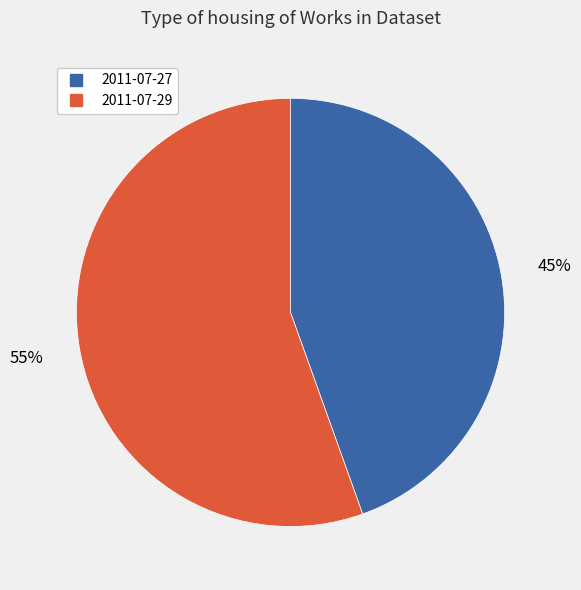

Approximately how many times larger is the value at 2011-07-29 compared to 2011-07-27?

1.2